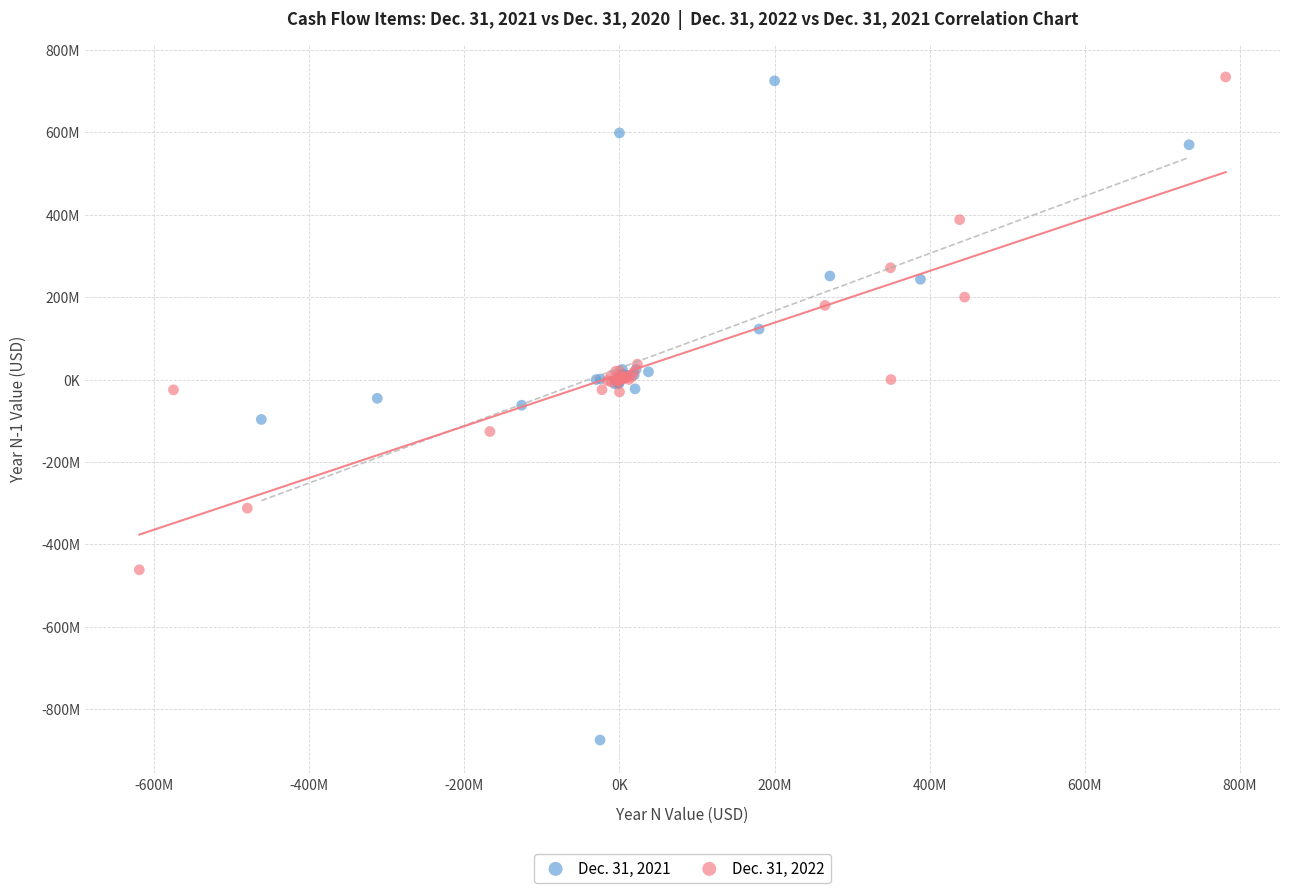

Which series contains the lowest Y value?

Dec. 31, 2021